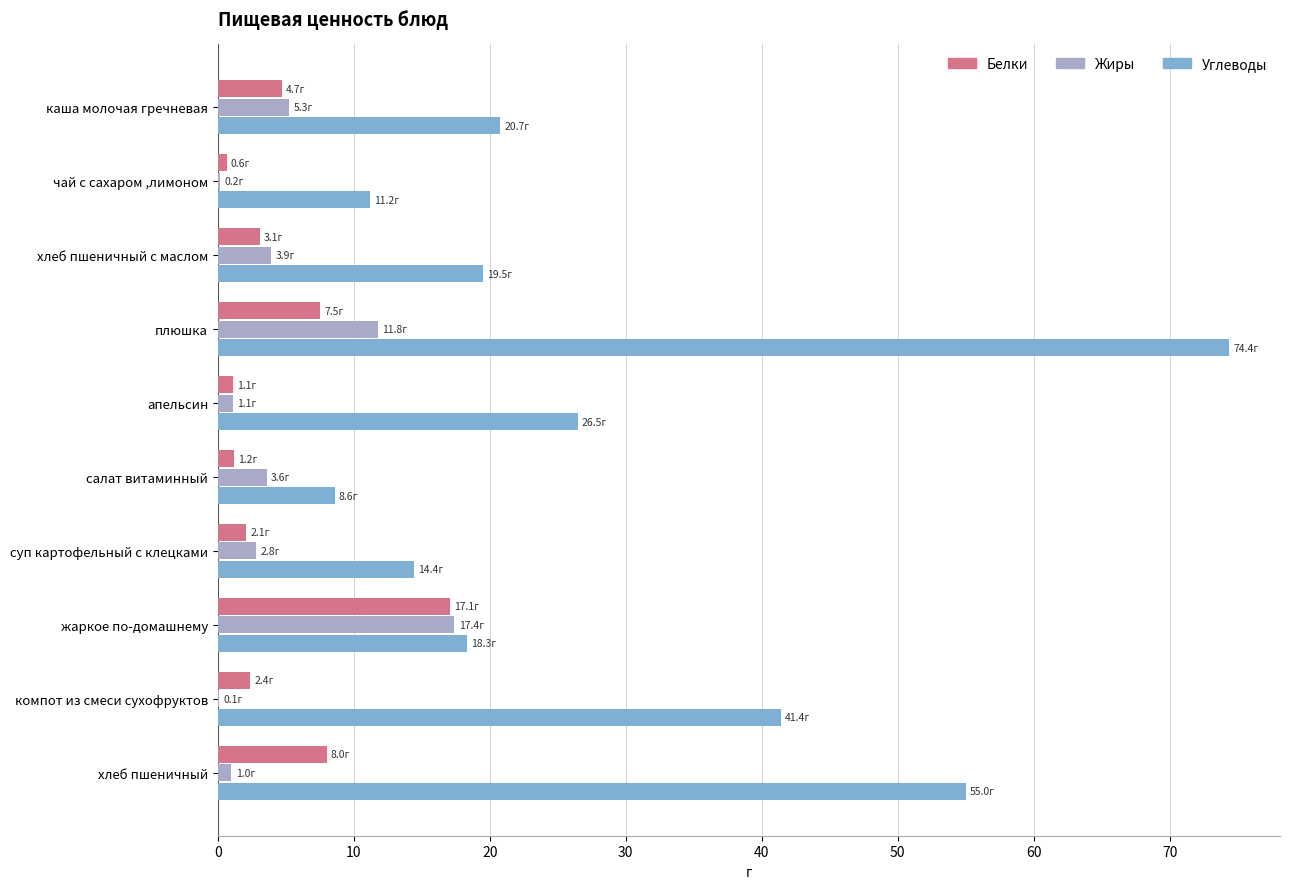

Which label corresponds to the largest value in the chart?

плюшка